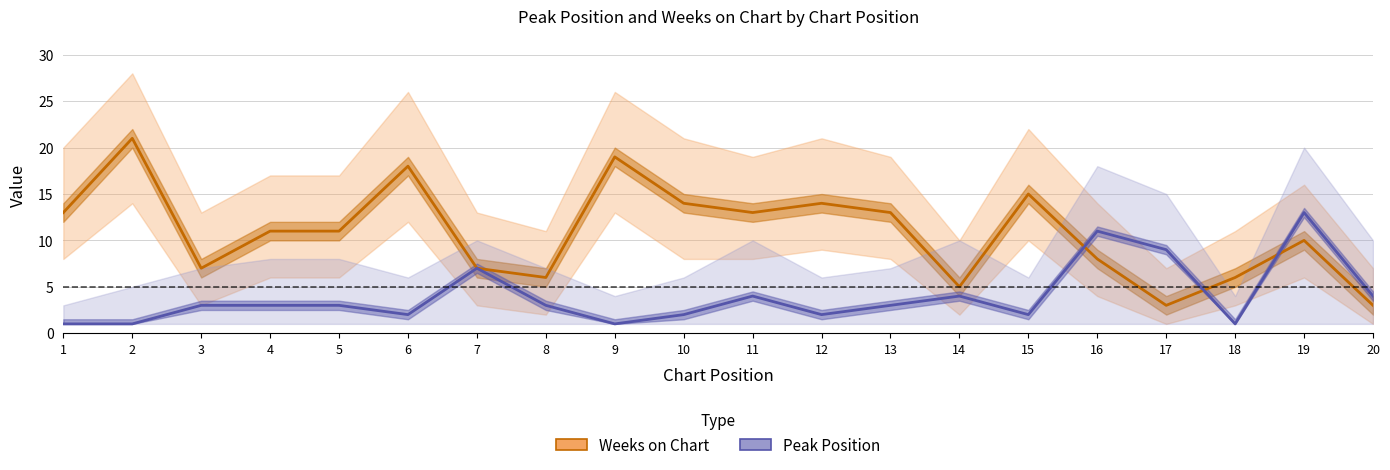

How many lines are shown in the chart?

2